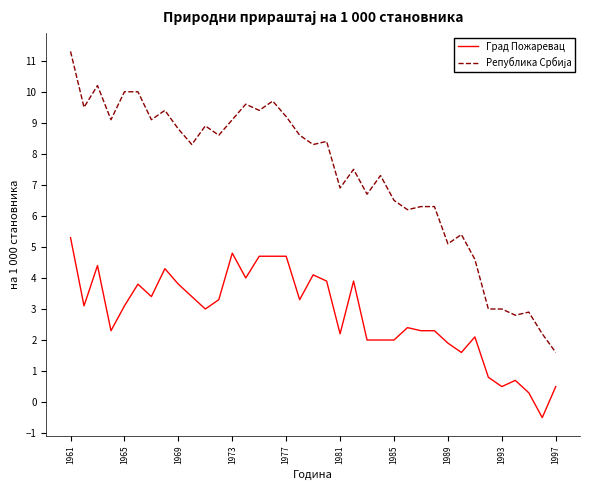

What is the greatest value displayed?

11.3